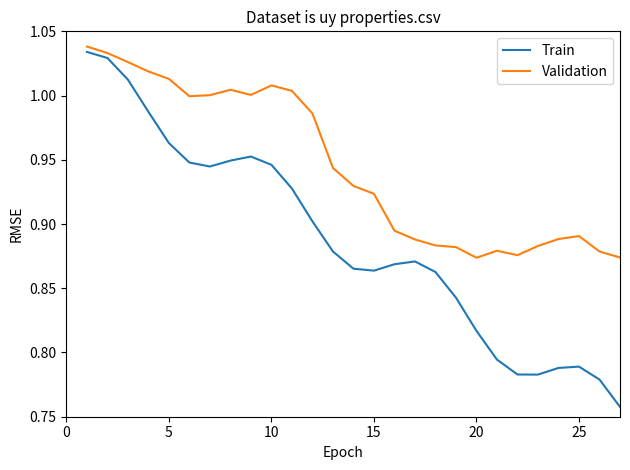

Which series has the largest total across all categories?

Validation